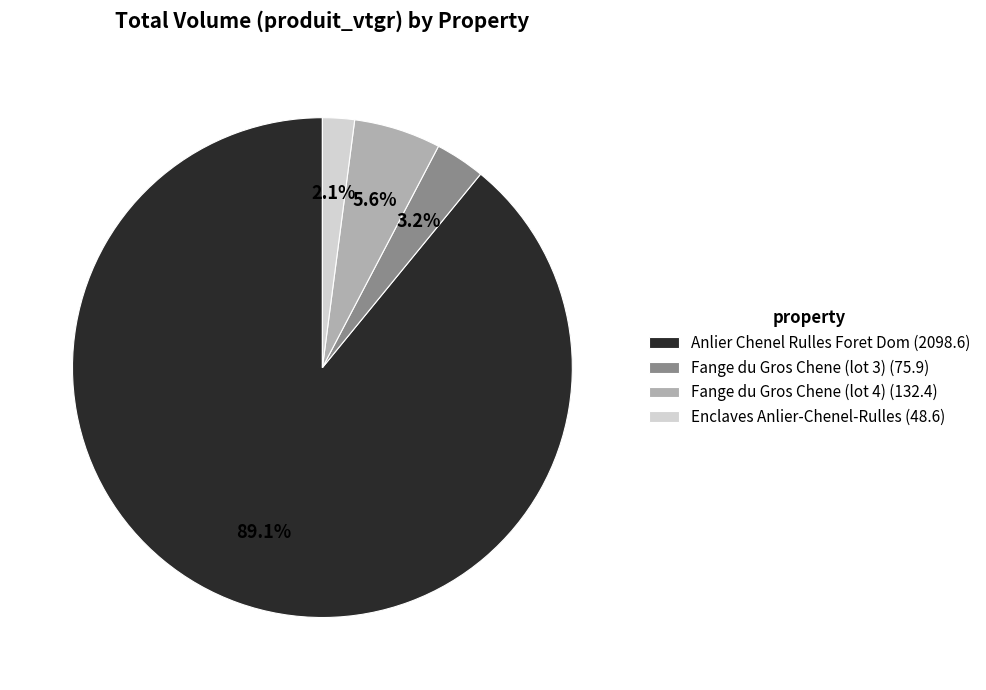

True or false: Fange du Gros Chene (lot 4) accounts for 1% of the total.

False